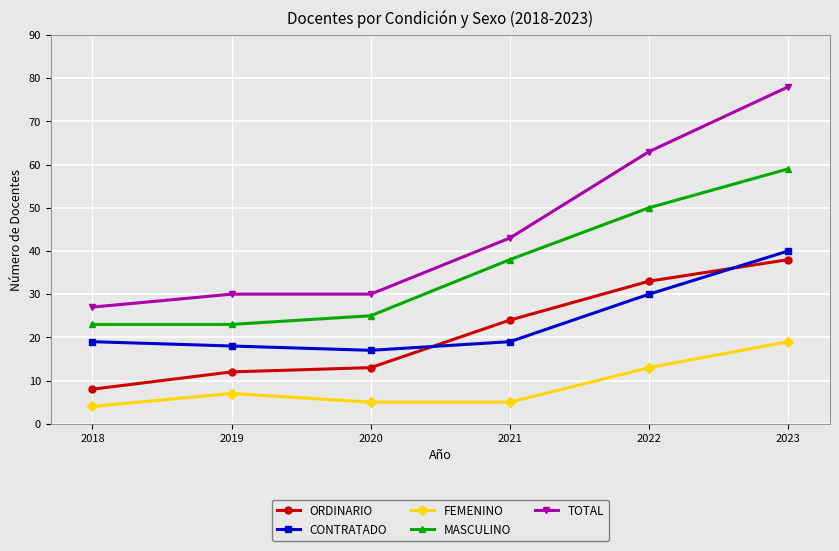

Reading left to right, list all the values displayed in this chart.

ORDINARIO: 2018=8	2019=12	2020=13	2021=24	2022=33	2023=38
CONTRATADO: 2018=19	2019=18	2020=17	2021=19	2022=30	2023=40
FEMENINO: 2018=4	2019=7	2020=5	2021=5	2022=13	2023=19
MASCULINO: 2018=23	2019=23	2020=25	2021=38	2022=50	2023=59
TOTAL: 2018=27	2019=30	2020=30	2021=43	2022=63	2023=78